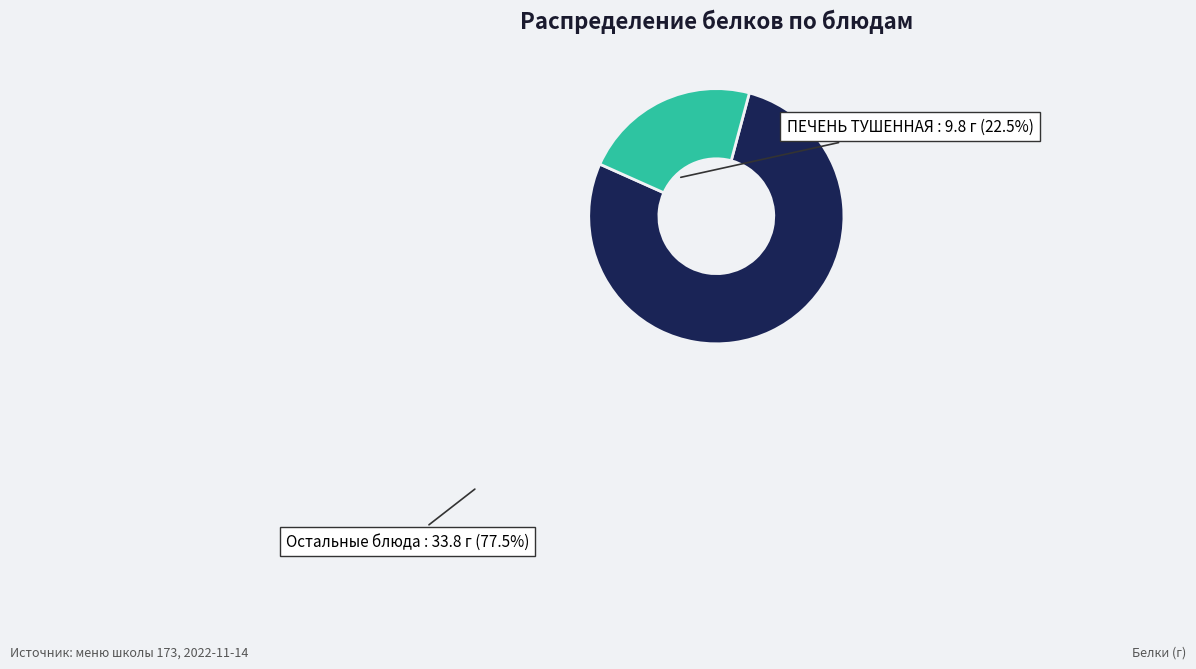

Rank the categories by value from lowest to highest.

ПЕЧЕНЬ ТУШЕННАЯ, Остальные блюда